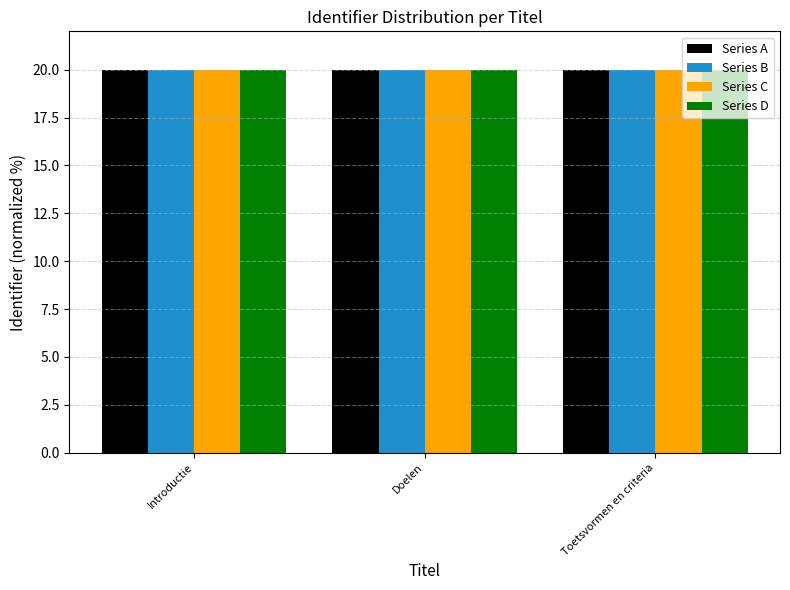

Reading right to left, what are all the values shown in this chart?

Series A: 20.0	20.0	20.0
Series B: 20.0	20.0	20.0
Series C: 20.0	20.0	20.0
Series D: 20.0	20.0	20.0